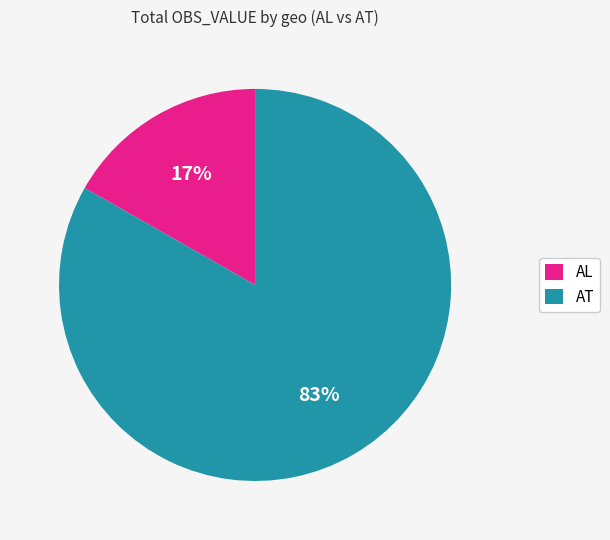

To the nearest percent, what is the average slice percentage?

50%